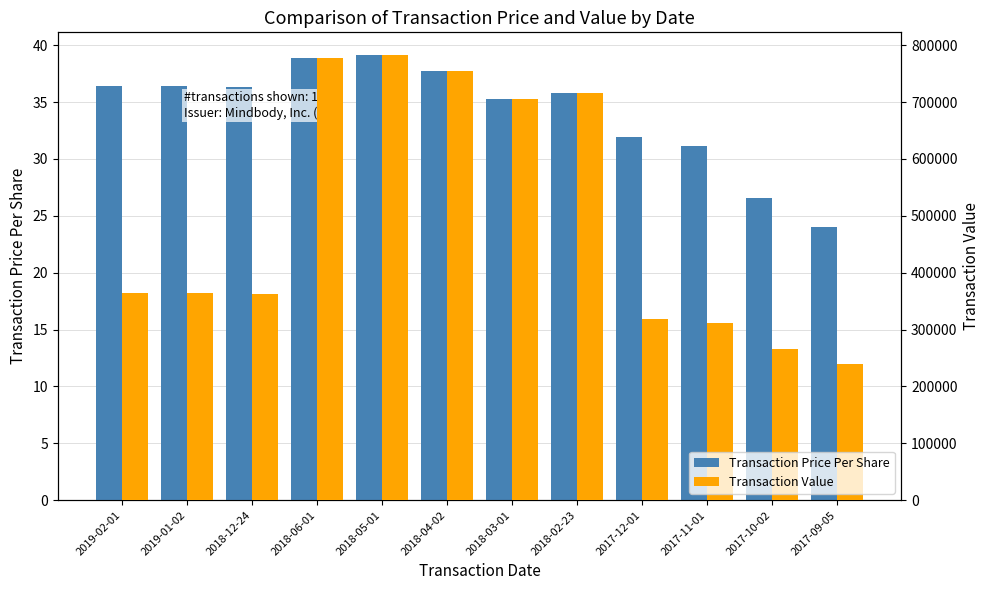

List the series in order of their peak value, highest first.

Transaction Value, Transaction Price Per Share